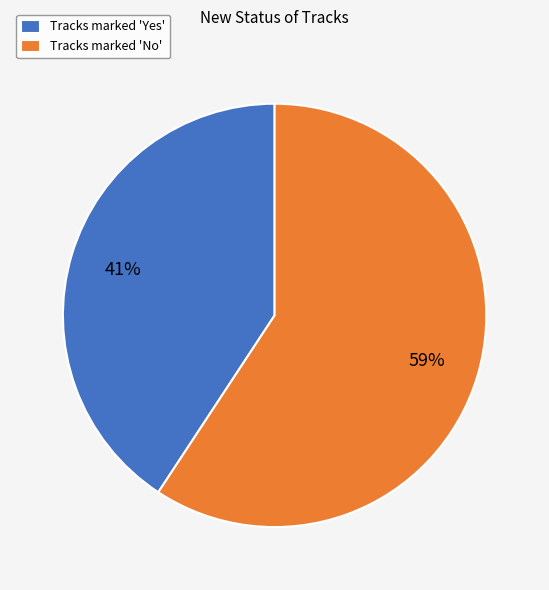

Which category has the smallest portion of the pie?

Tracks marked 'Yes'